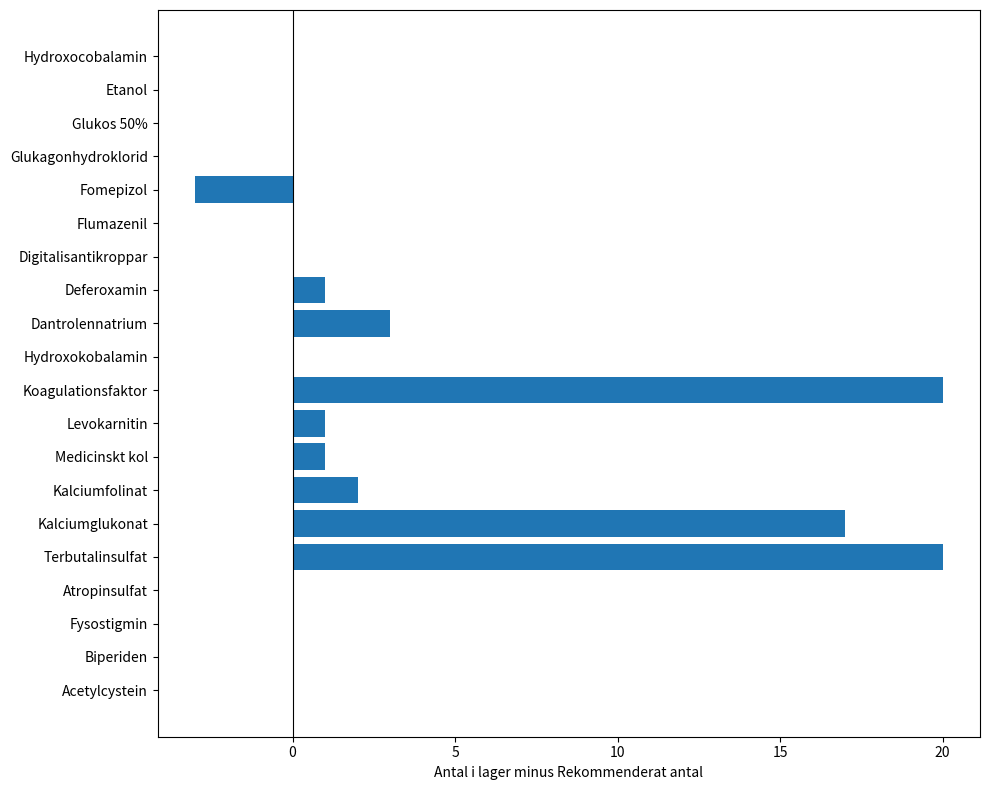

What is the sum of the values at Fysostigmin and Koagulationsfaktor?

20